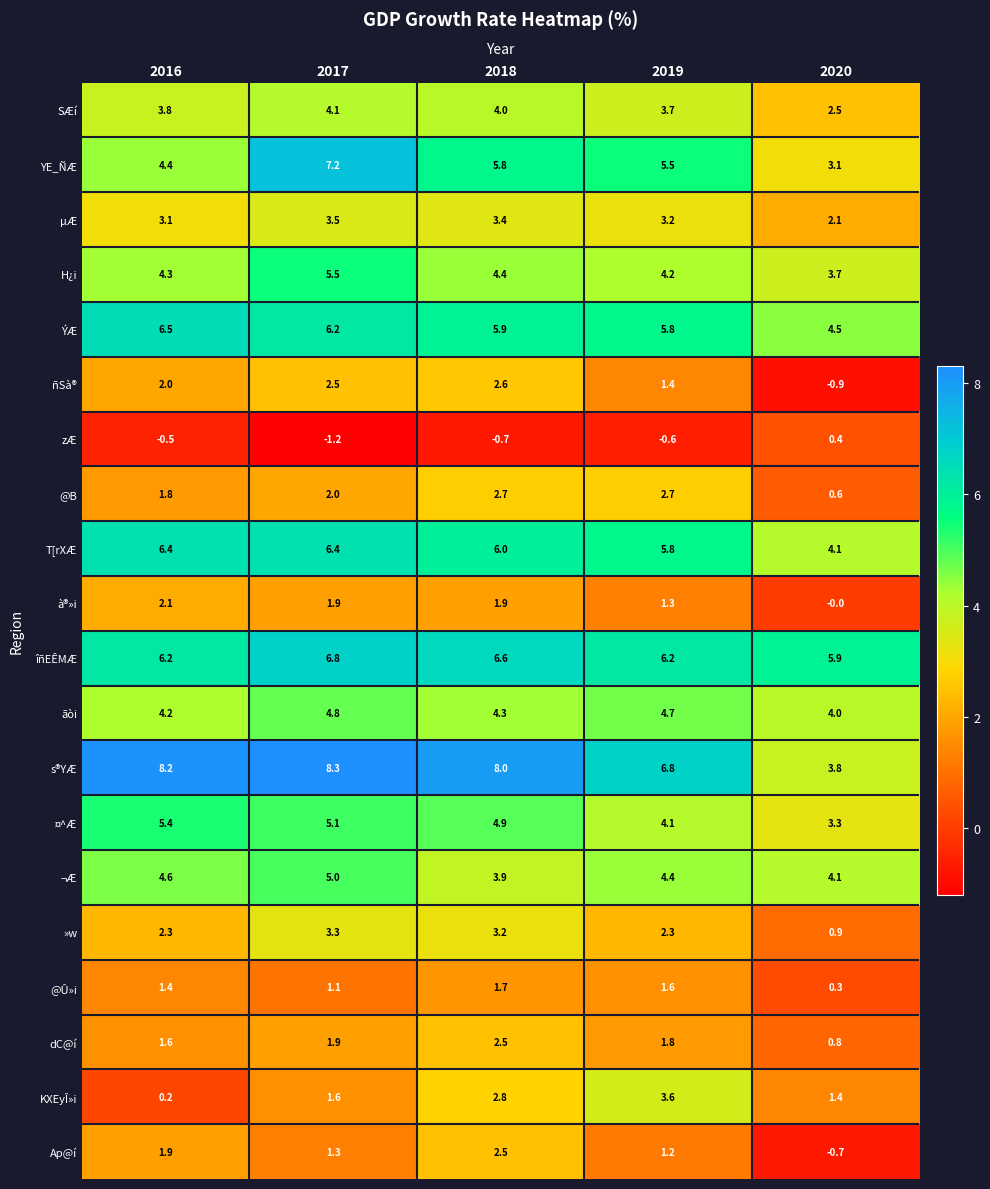

Where is µÆ nearest to the value 2?

2020